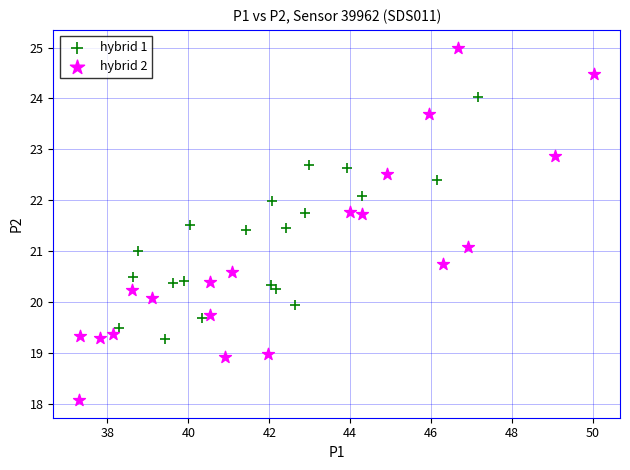

Which series contains the highest Y value?

hybrid 2